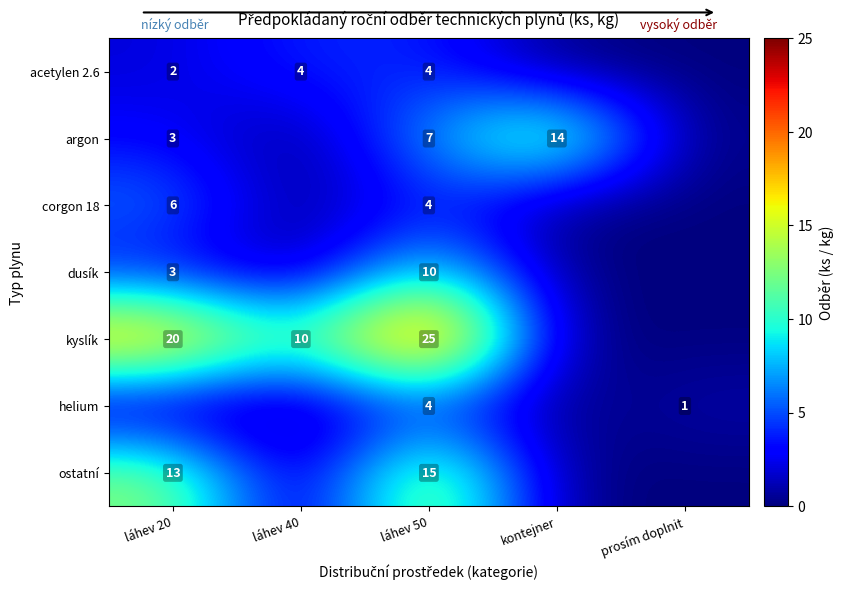

Is it true that argon equals 7 at láhev 50?

True